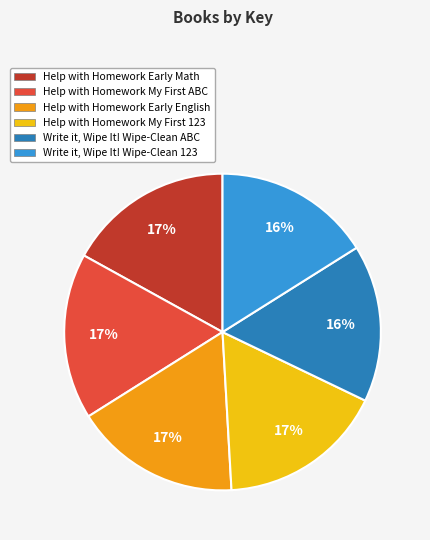

Count the number of slices in the pie.

6